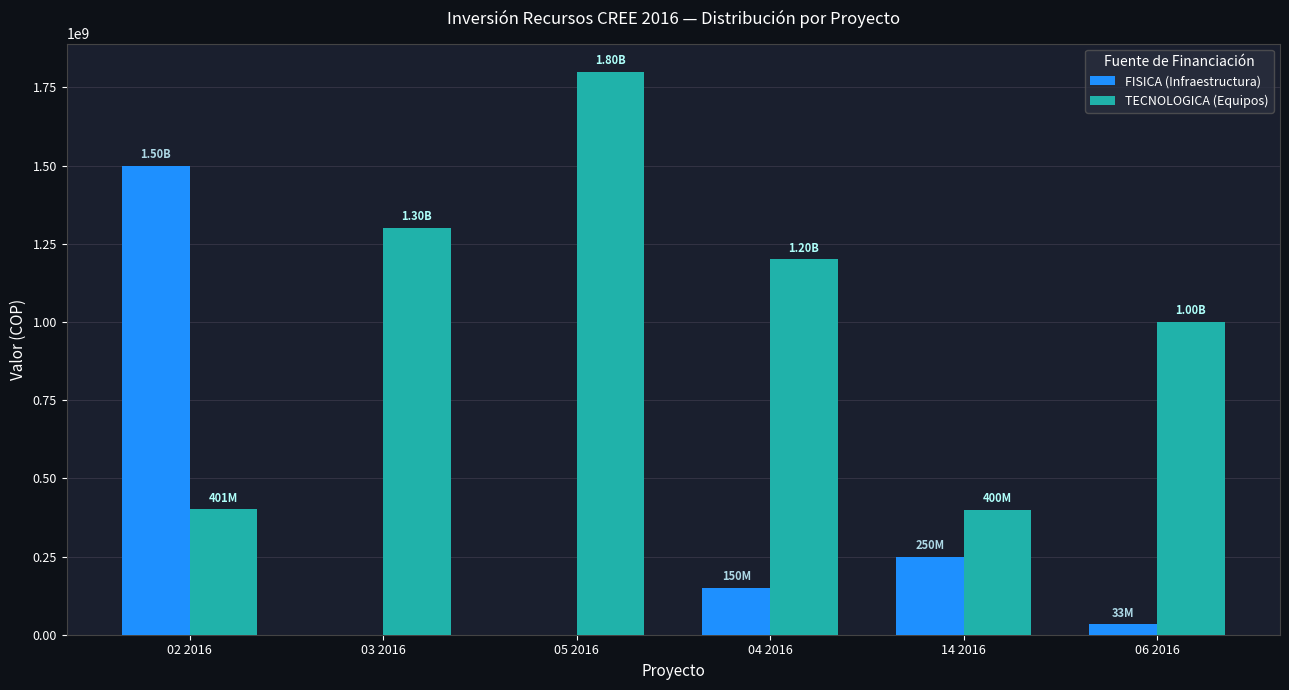

Which series has the widest spread of values?

FISICA (Infraestructura)